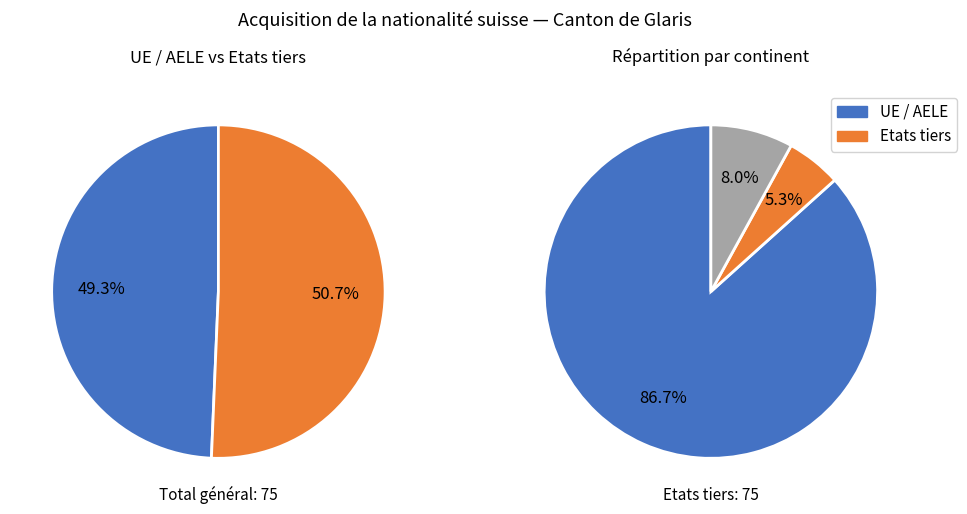

Do Etats tiers and Total général together represent more than half of the pie?

Yes